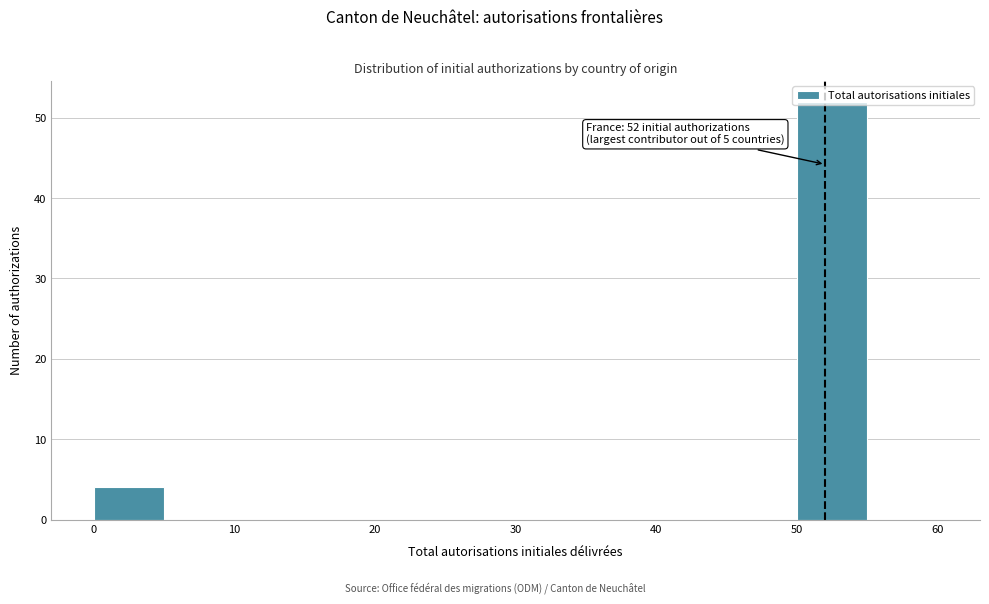

Over which range of the x-axis is the bar tallest?

50 to 55